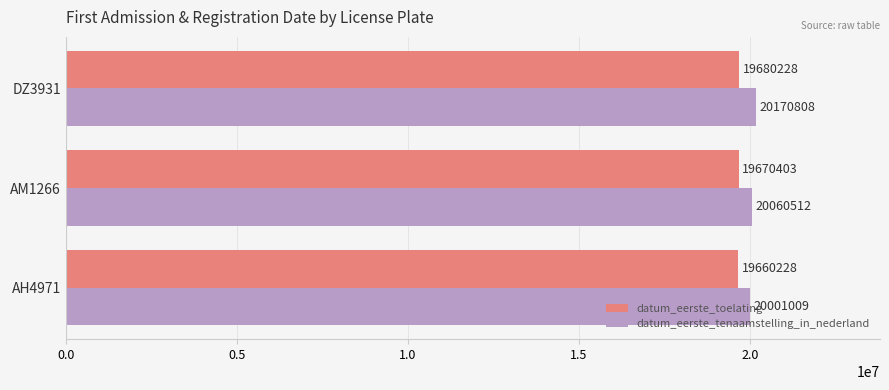

Which series has the widest spread of values?

datum_eerste_tenaamstelling_in_nederland